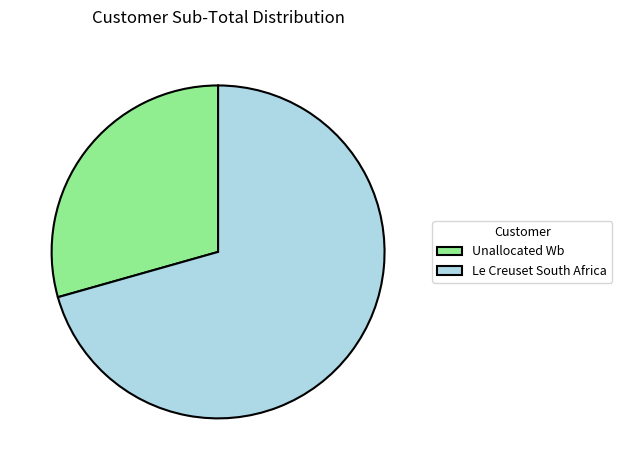

What is the ratio of the value at Unallocated Wb to the value at Le Creuset South Africa?

0.4